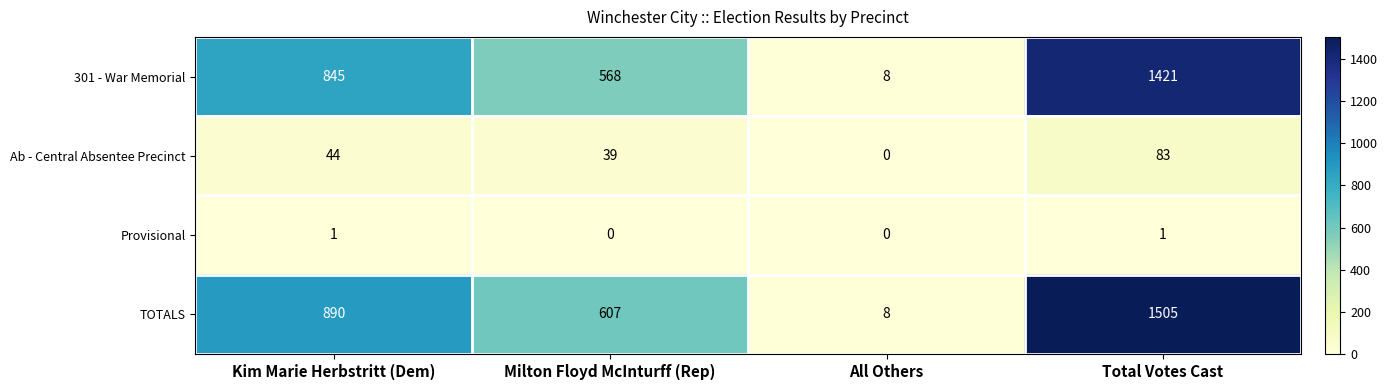

Reading left to right, list all the values displayed in this chart.

301 - War Memorial: 845	568	8	1421
Ab - Central Absentee Precinct: 44	39	0	83
Provisional: 1	0	0	1
TOTALS: 890	607	8	1505